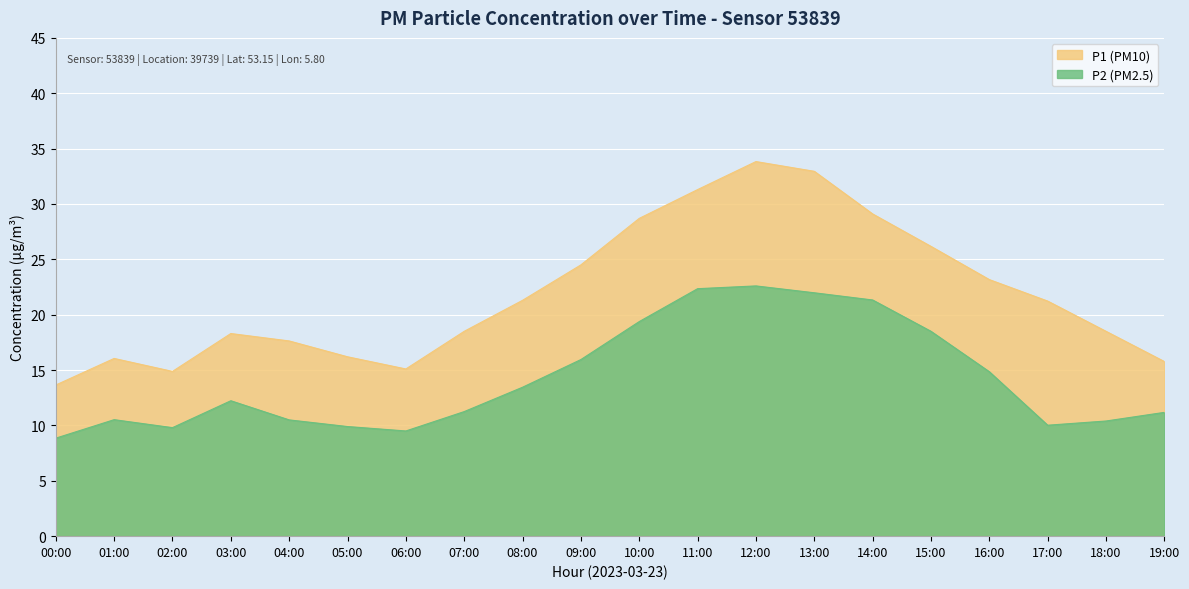

Where is the first local minimum for P1?

02:00